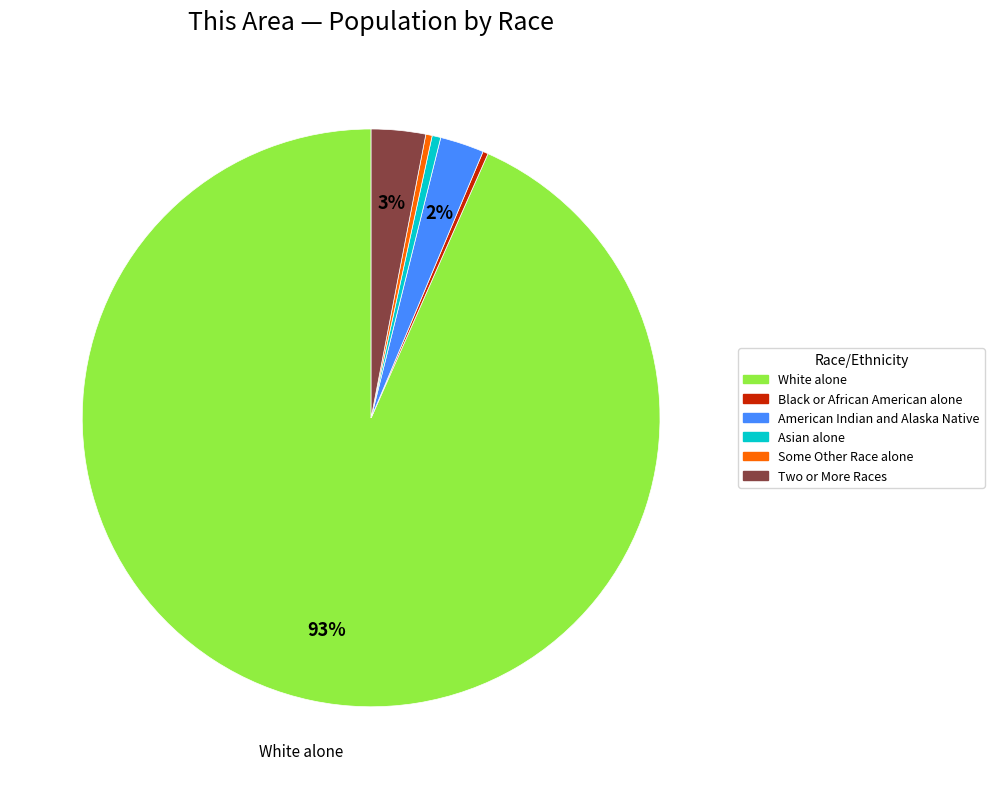

Is there a majority slice in this chart?

Yes